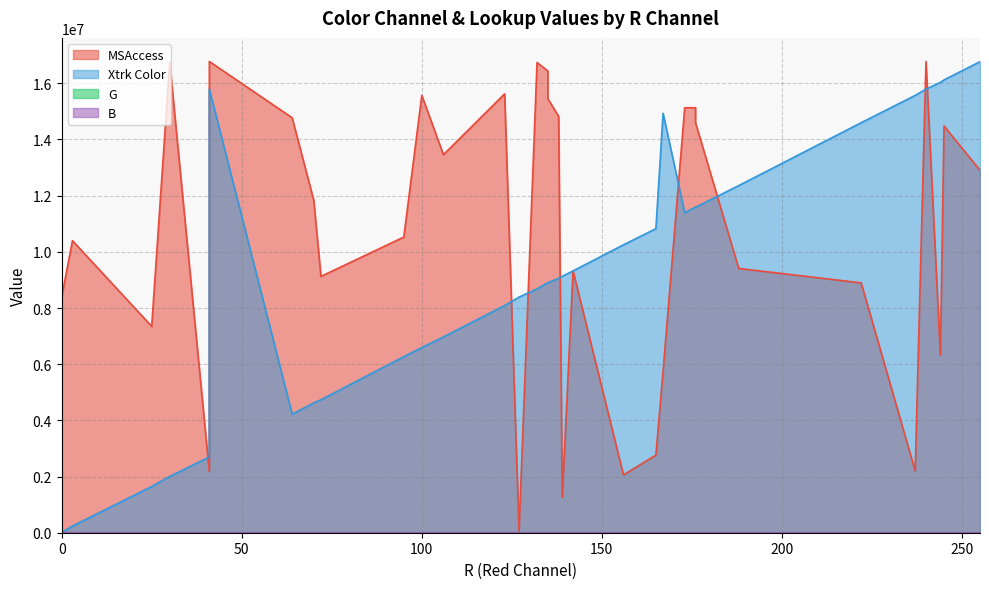

True or false: Xtrk Color and B cross at least once.

False